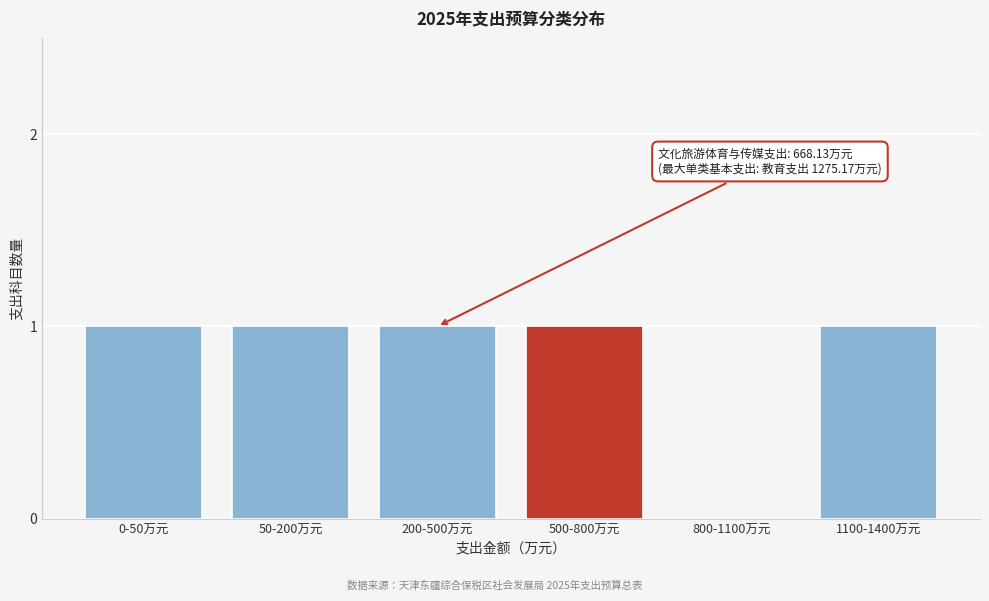

Reading left to right, transcribe all the data shown in this chart.

0-50万元=1	50-200万元=1	200-500万元=1	500-800万元=1	800-1100万元=0	1100-1400万元=1